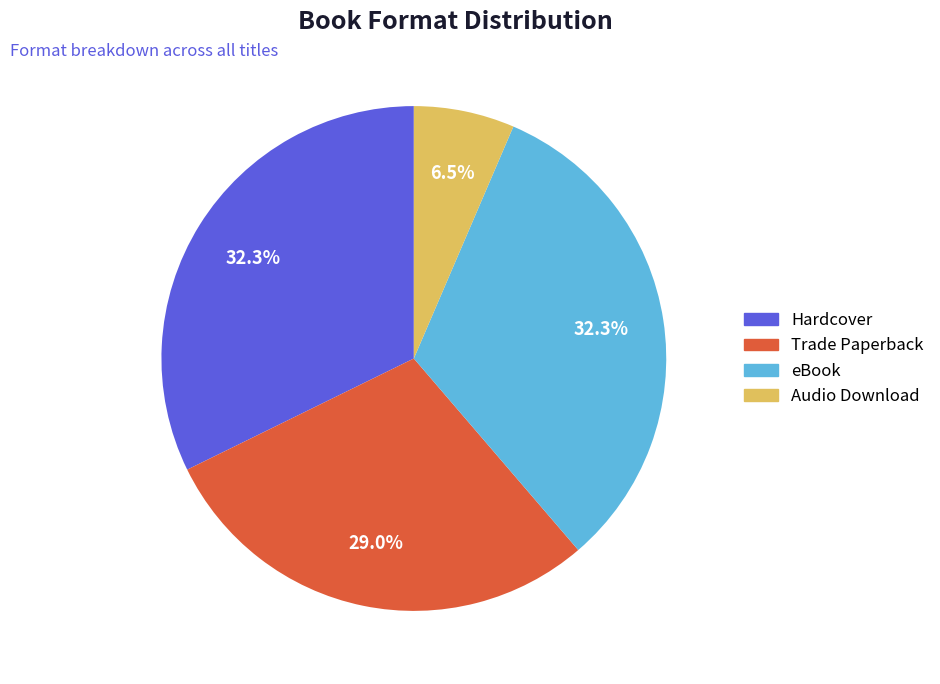

What portion of the pie excludes Audio Download?

93.5%